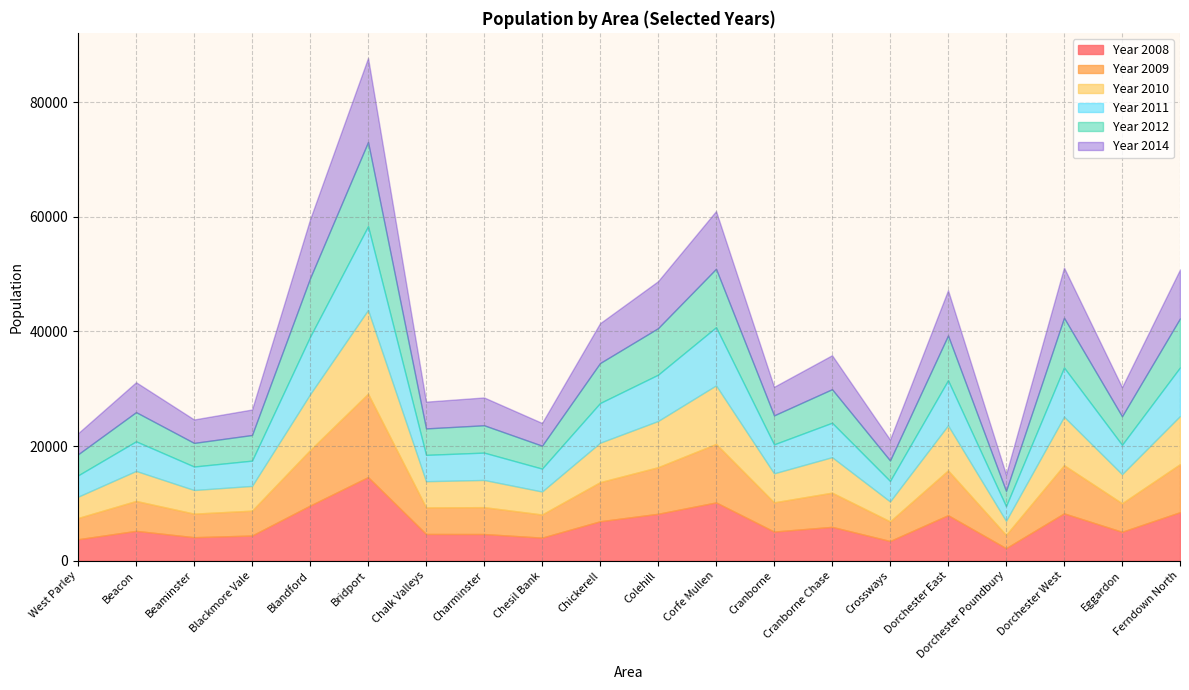

Is the value of Year 2010 at Corfe Mullen greater than the value of Year 2008 at Chesil Bank?

Yes